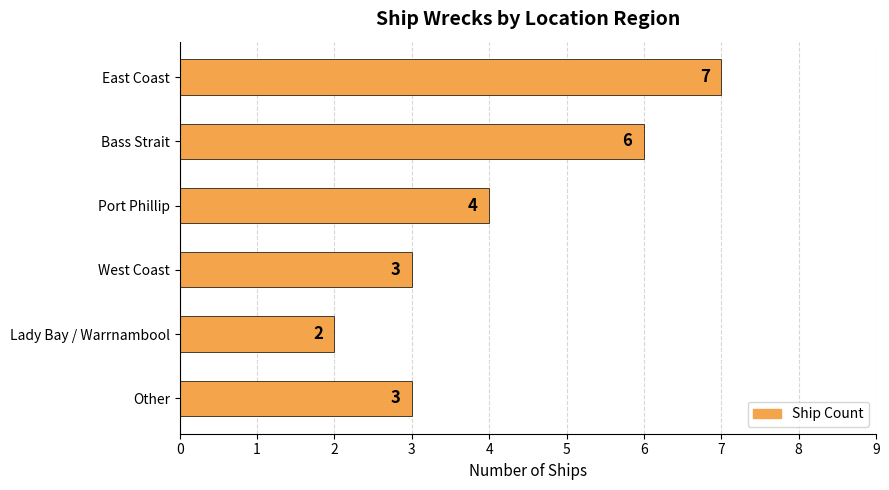

How many data points are less than 4?

3